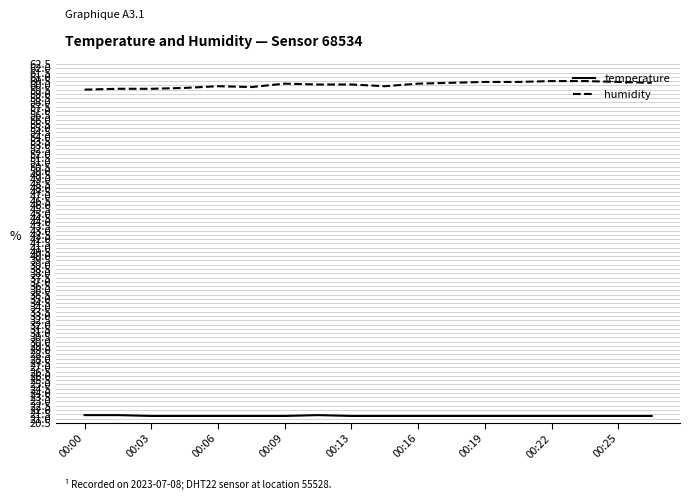

Which series has the largest range (max minus min)?

humidity